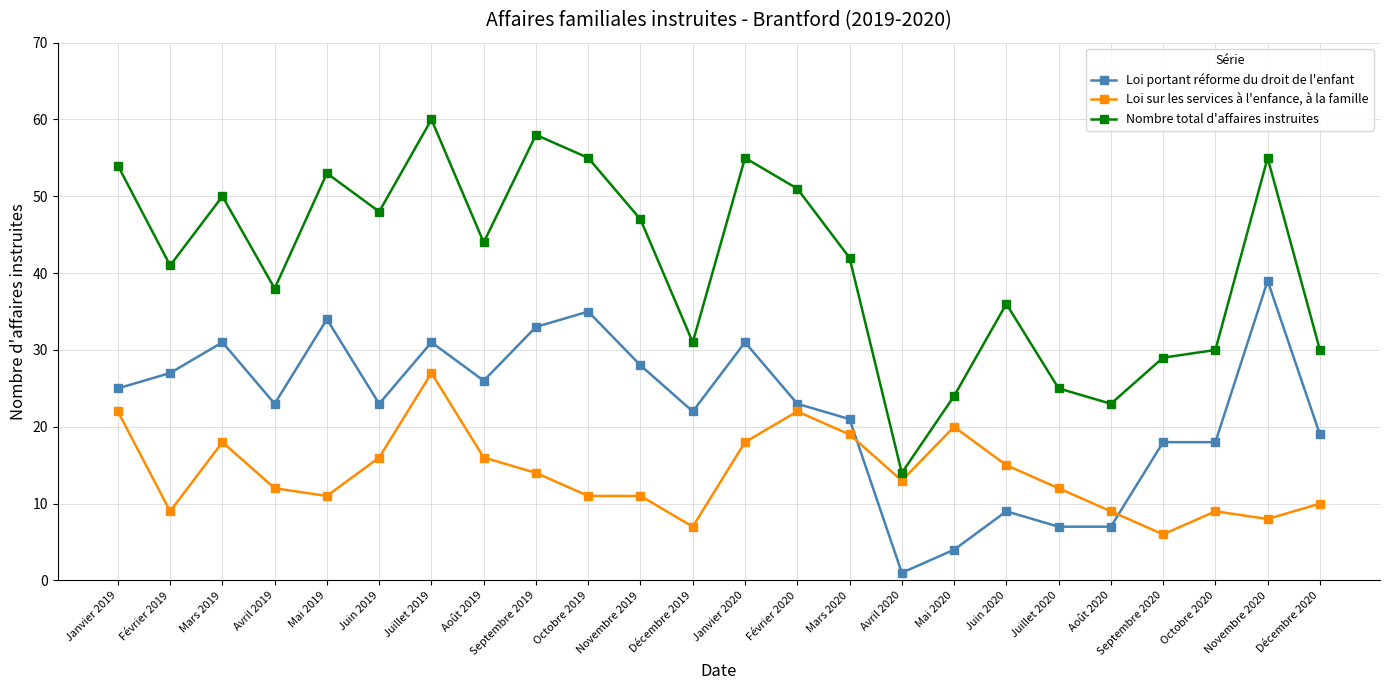

Count the number of categories in the chart.

24